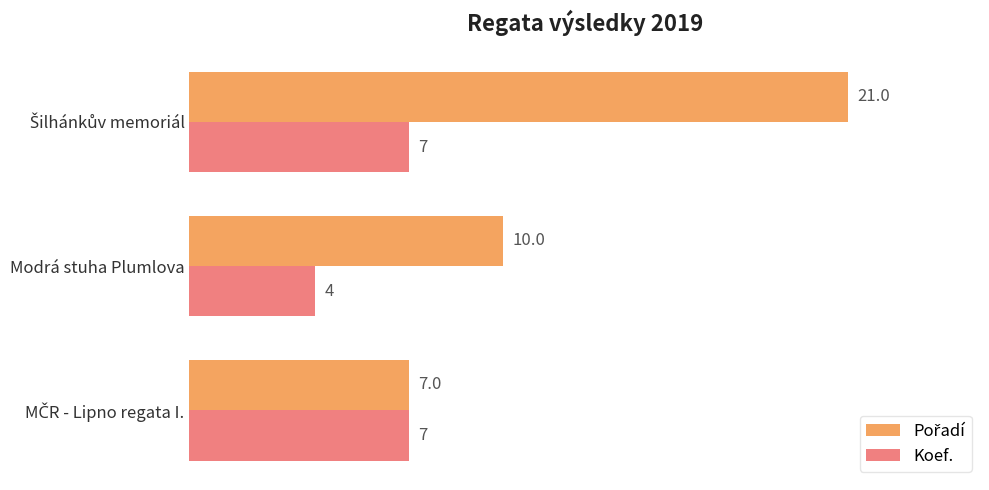

Count the number of data series in this chart.

2